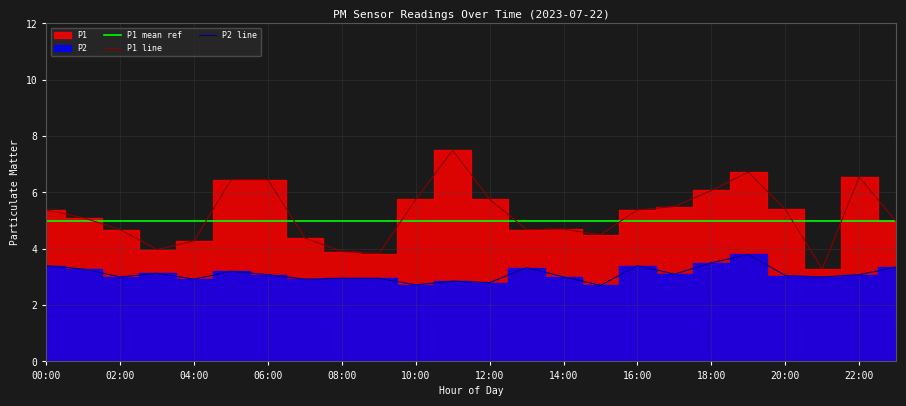

How many interior local valleys does the P2 series have?

8